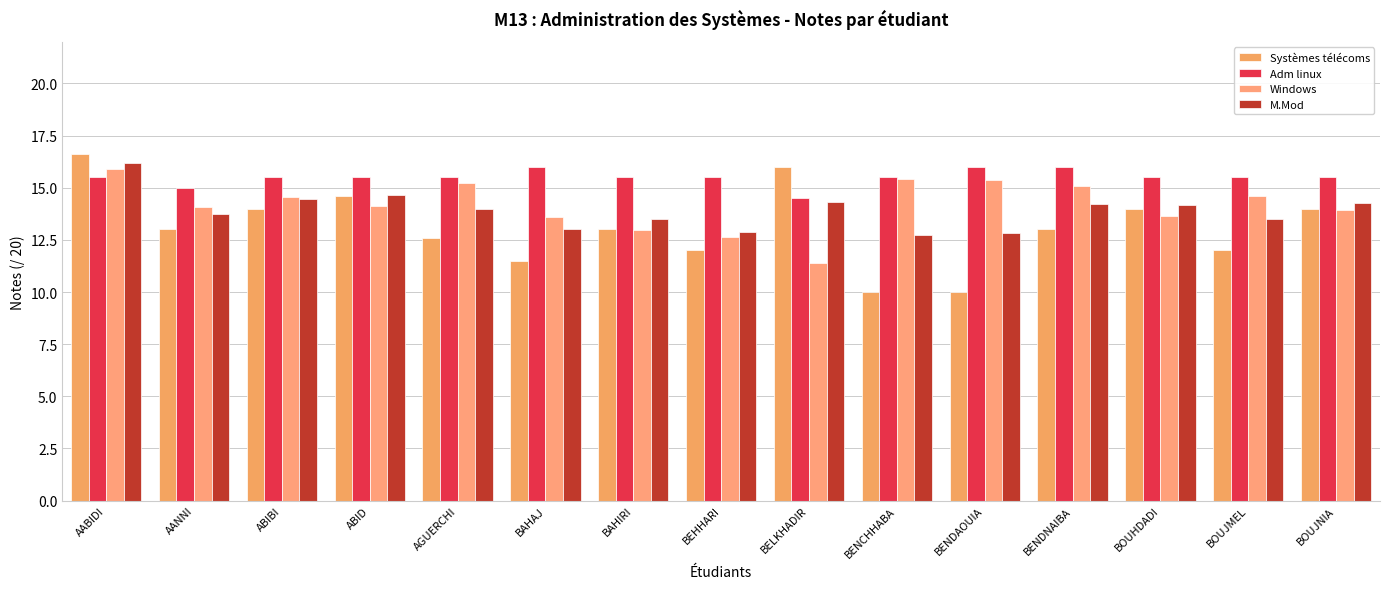

Which series has the largest total across all categories?

Adm linux